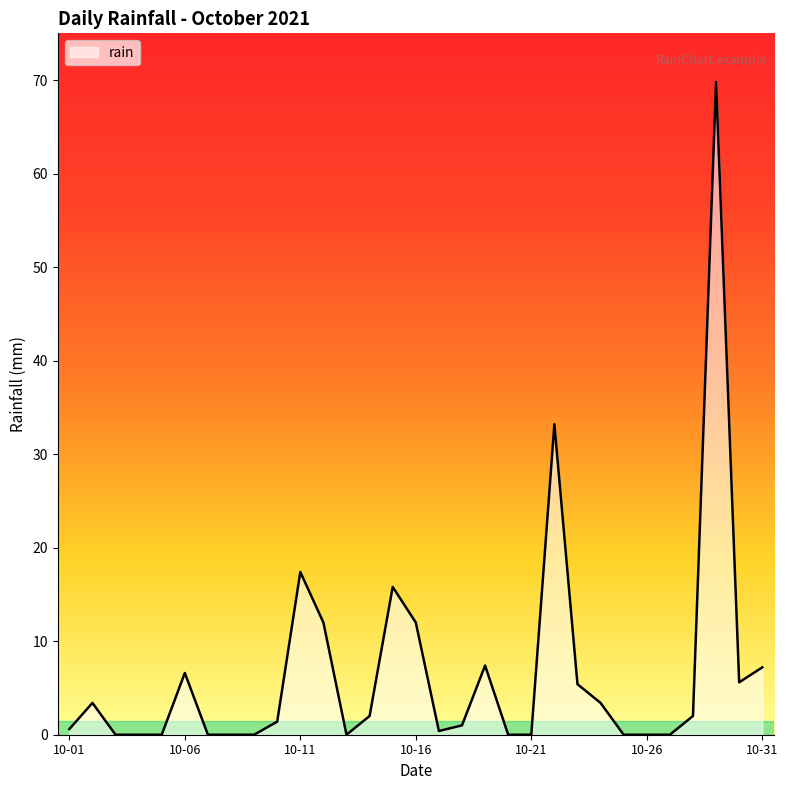

What is the difference between the maximum and minimum values?

69.8